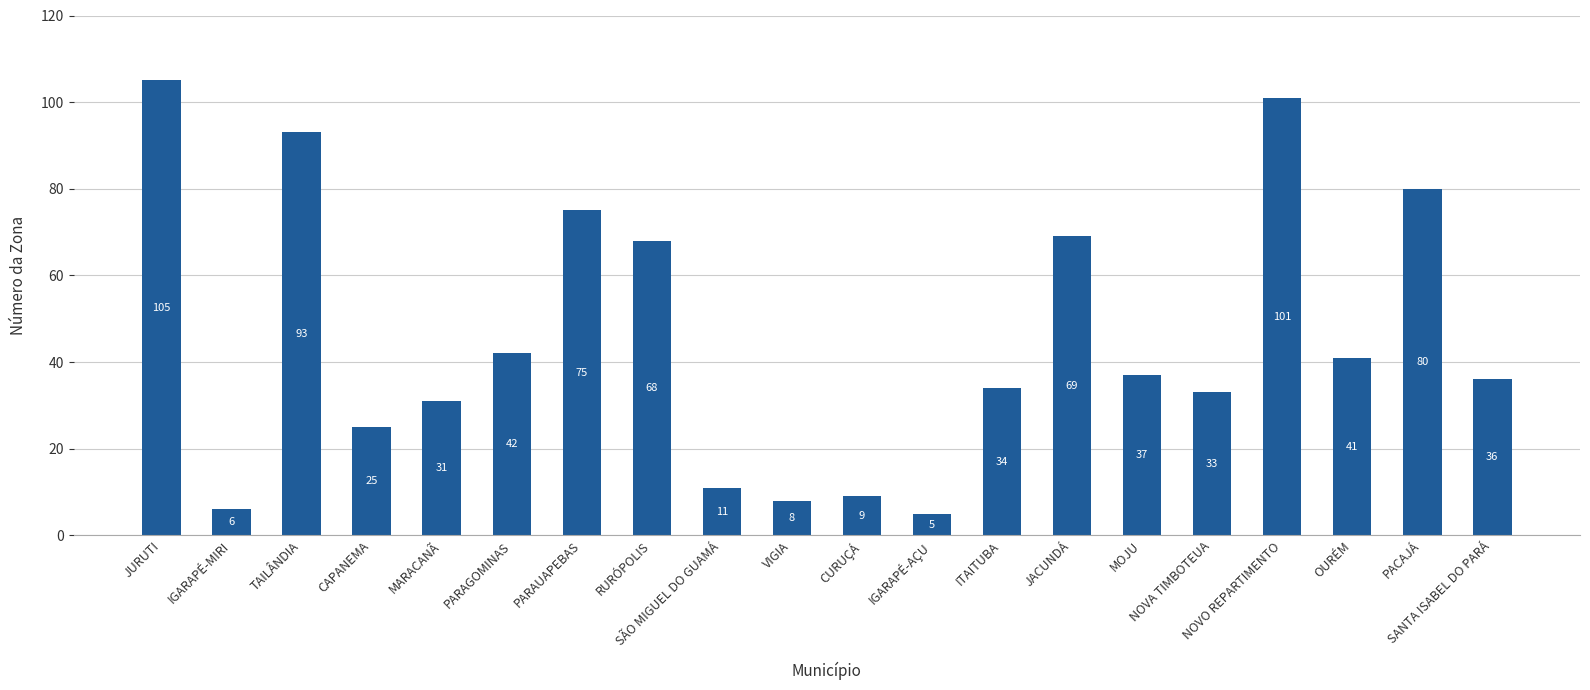

What is the difference between the second highest and second lowest values?

95